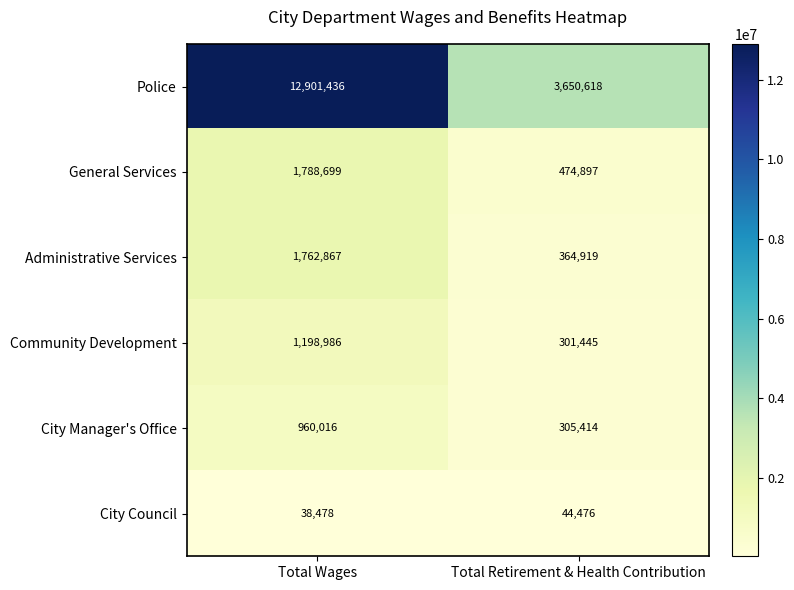

What is the difference between the maximum and minimum values in the City Council series?

5998